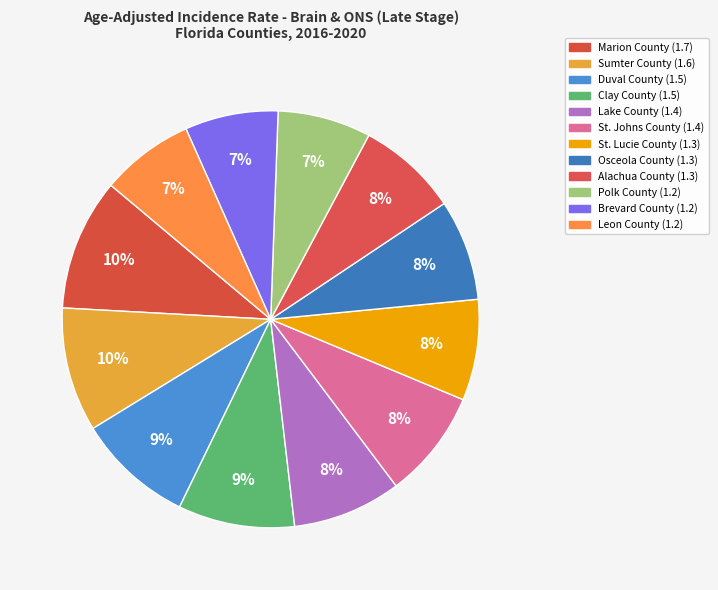

What is the total percentage of Polk County and Osceola County?

15.1%